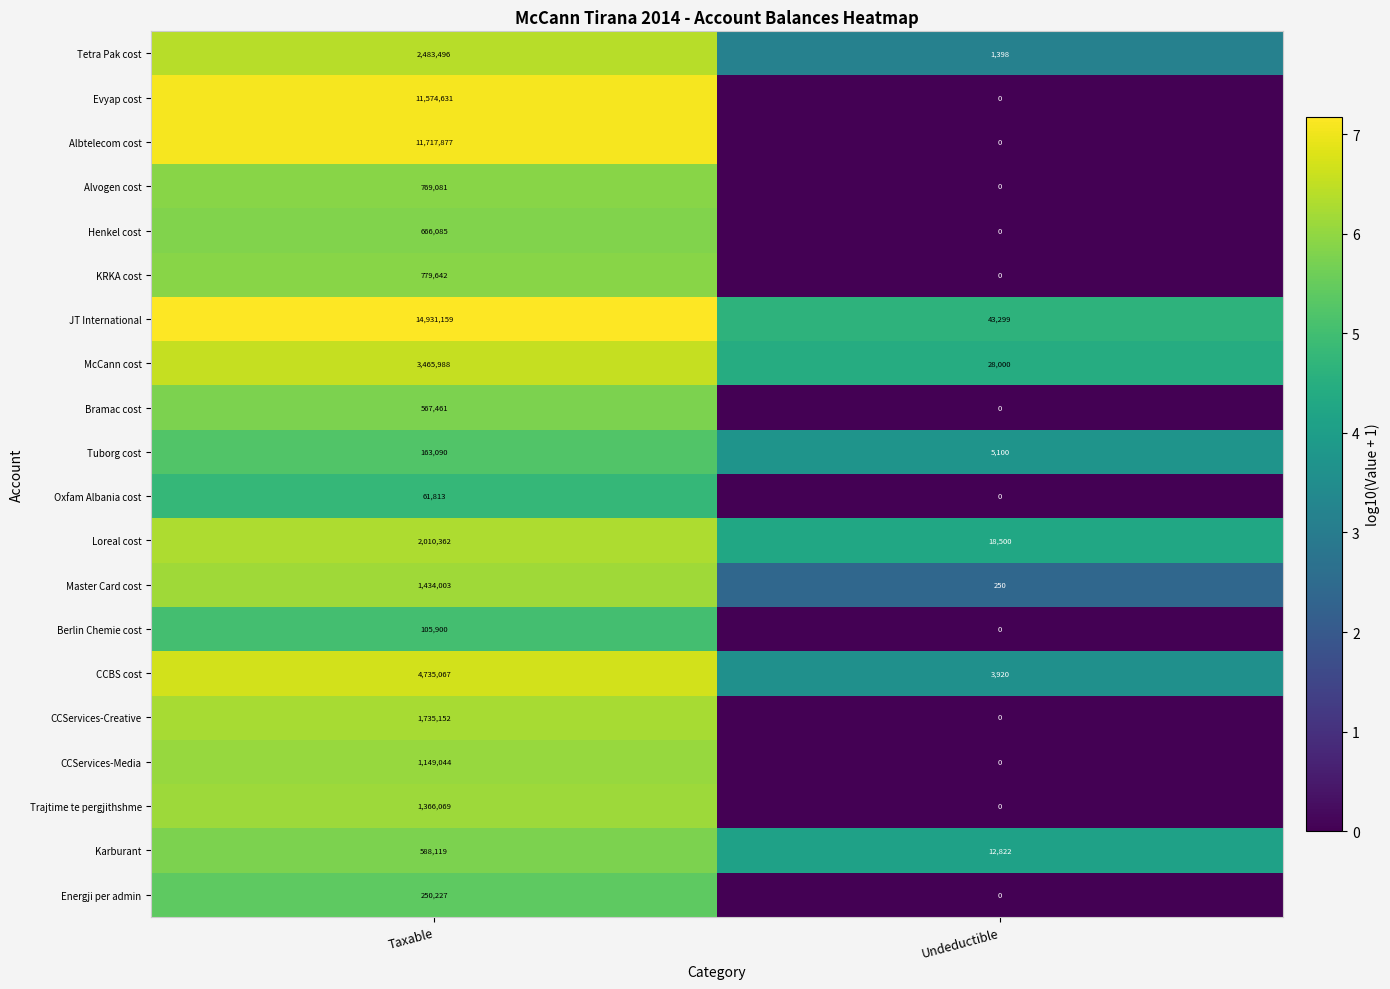

At which category is the sum across all series the highest?

Taxable